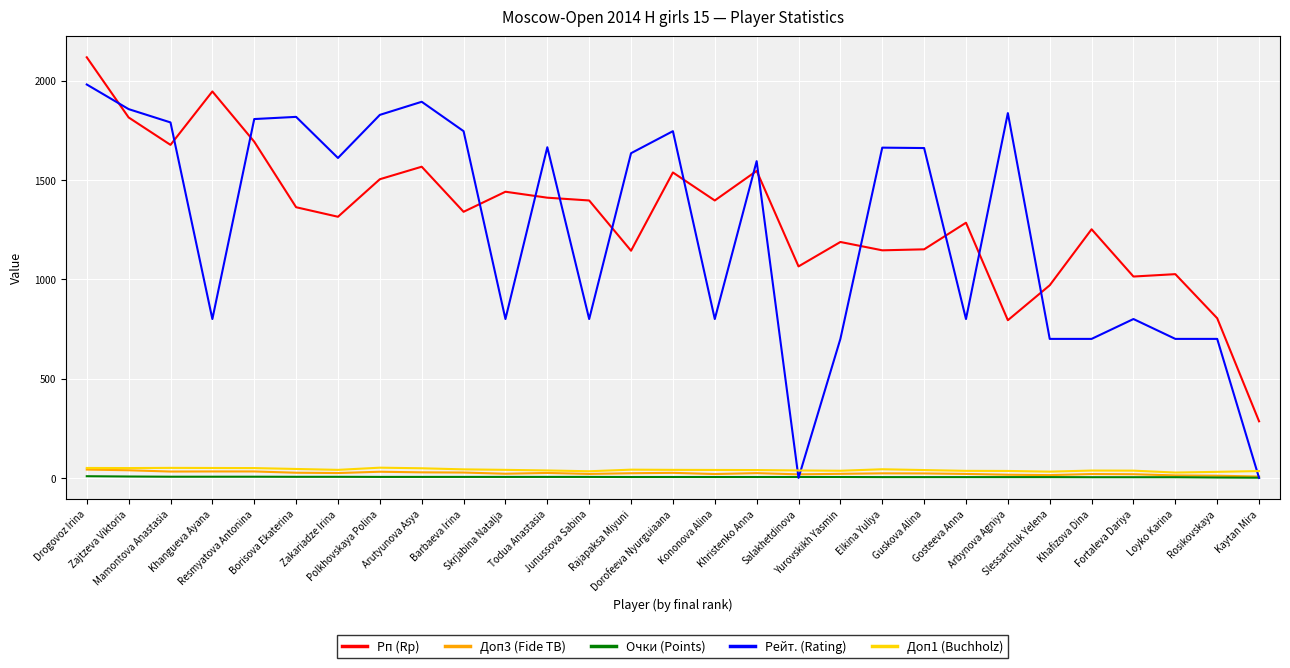

Does the chart display data point markers on the line(s)?

No